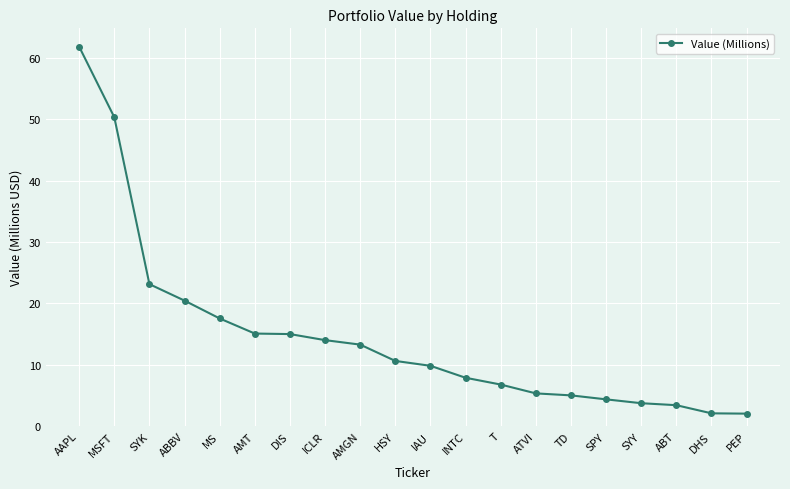

What is the maximum value shown in the chart?

61.8